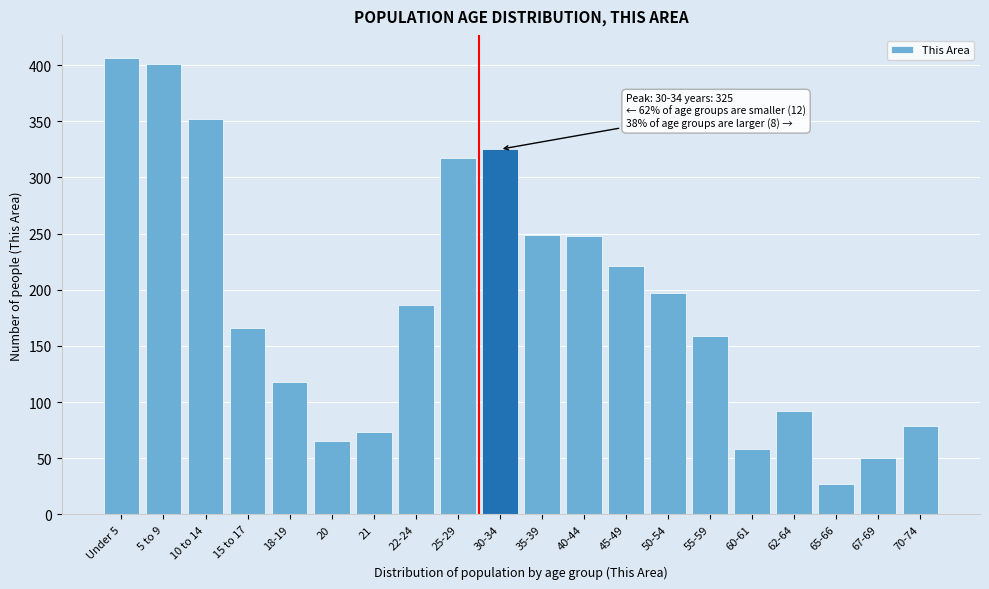

Between 18-19 and 65-66, which is larger?

18-19